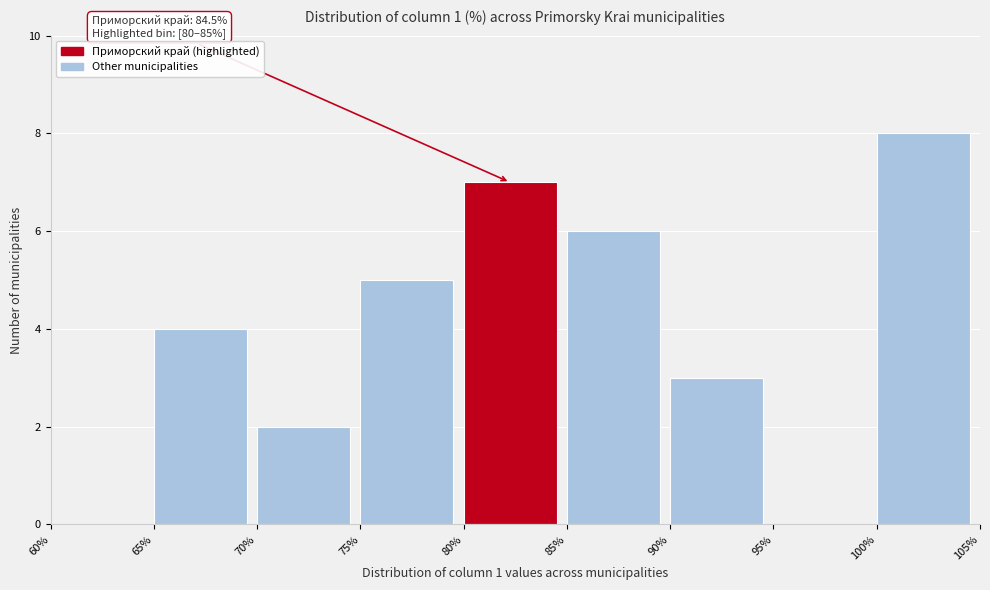

Over which range of the x-axis is the bar tallest?

100% to 105%